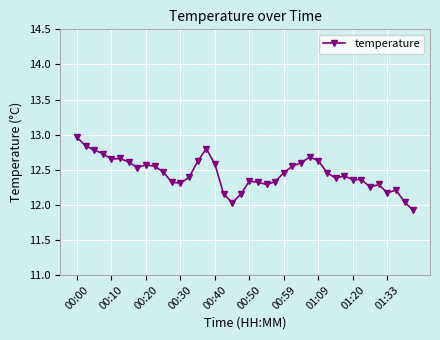

Is this an area chart (filled region under the line)?

No